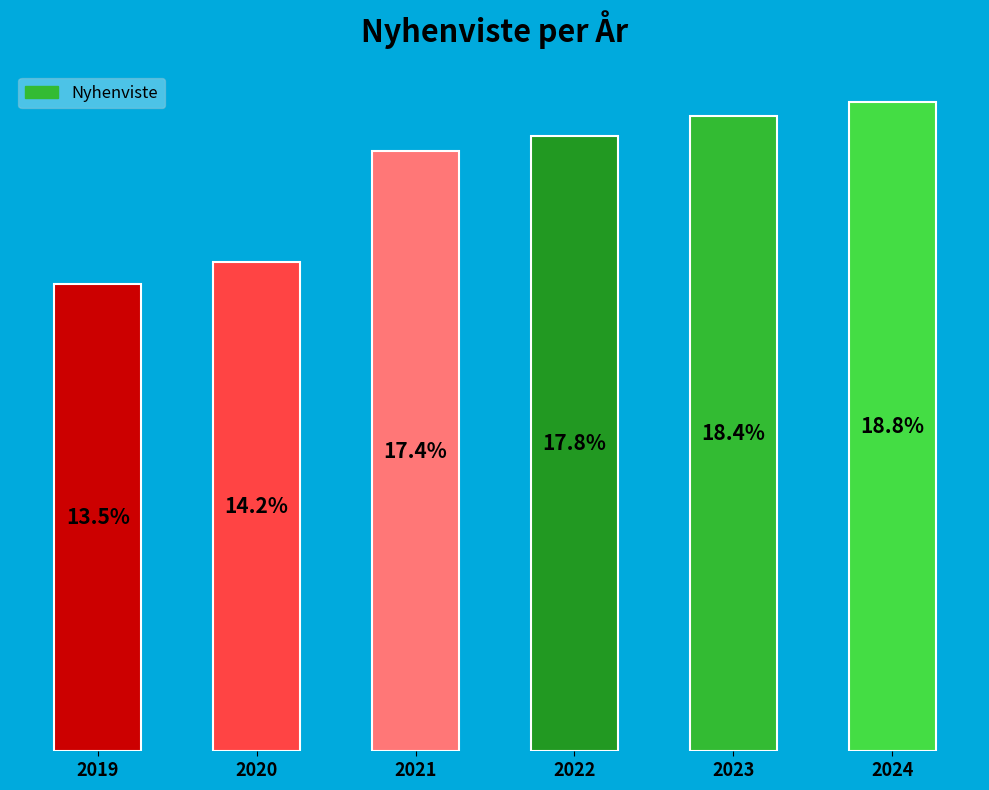

Are the bars horizontal?

No